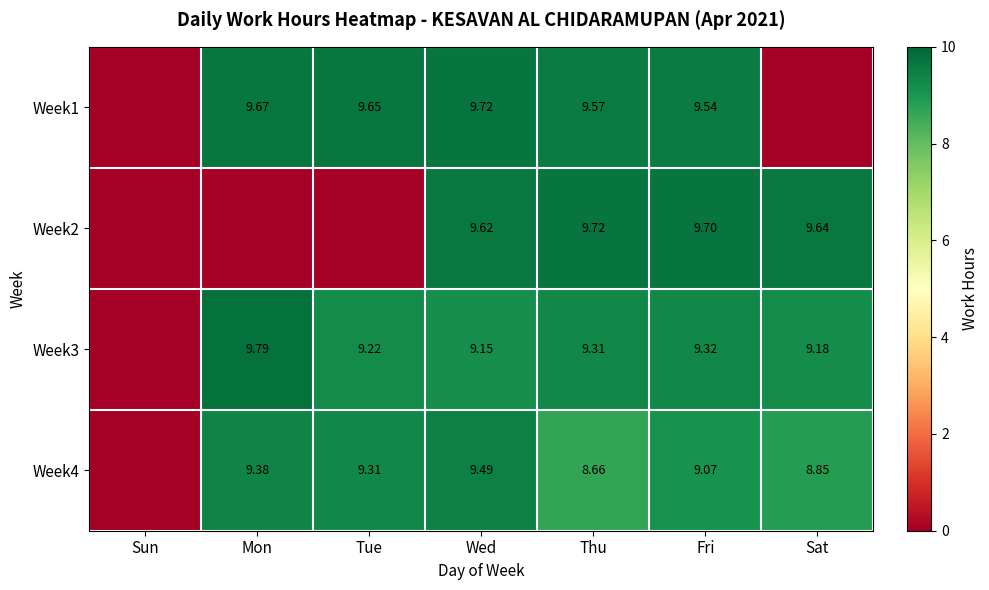

Where is Week3 nearest to the value 4?

Sun